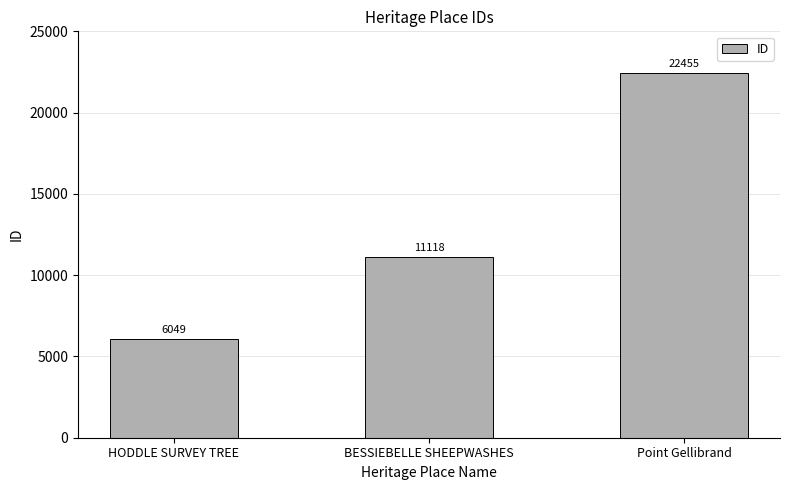

Rank the categories by value from highest to lowest.

Point Gellibrand, BESSIEBELLE SHEEPWASHES, HODDLE SURVEY TREE